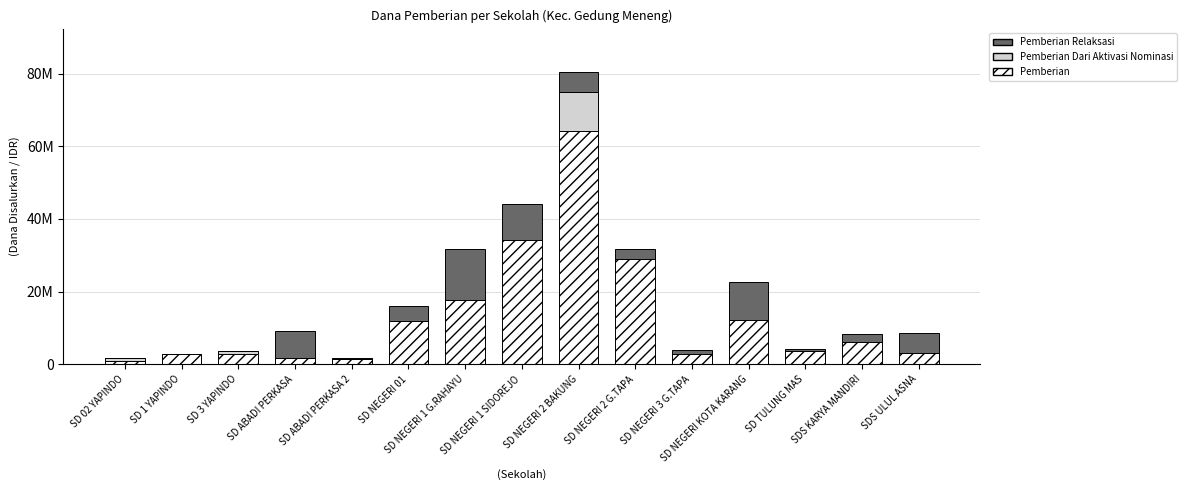

Which series has the largest range (max minus min)?

Pemberian